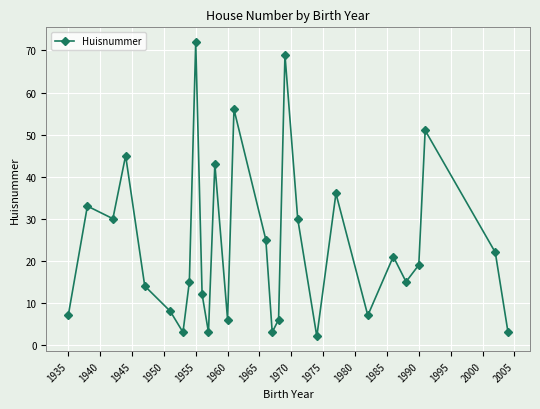

What is the value of the 26th point from the left?

51